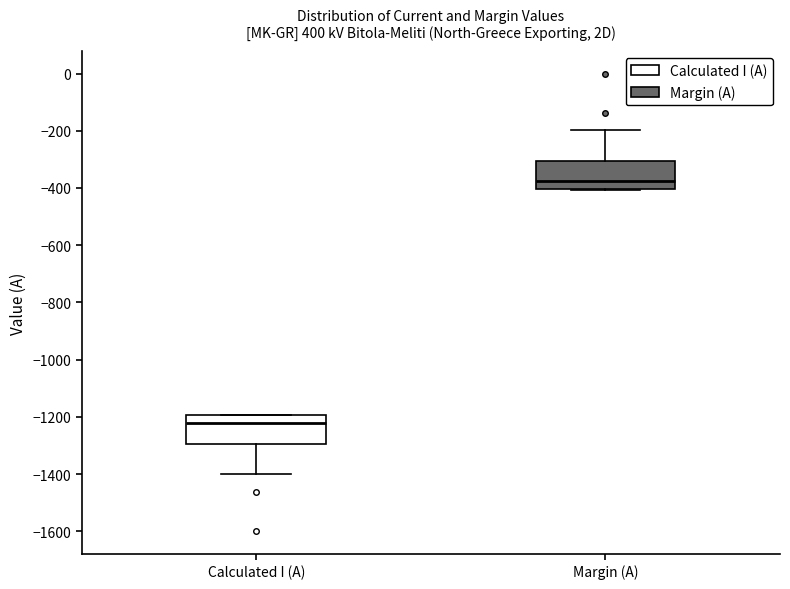

Where does the lower whisker of the box for Calculated I (A) end on the y-axis? The values are not printed on the chart, so give them approximately, as read against the axis.

-1400